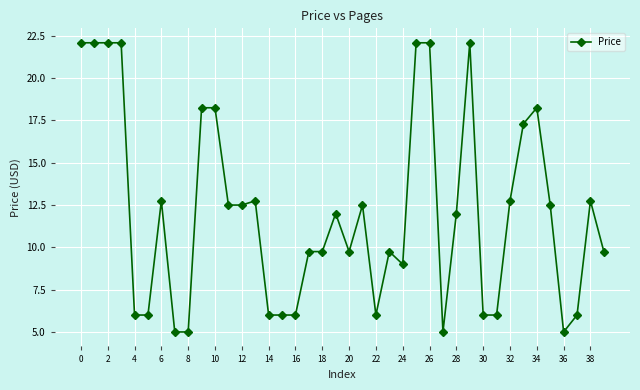

What is the sum of all values?

483.4